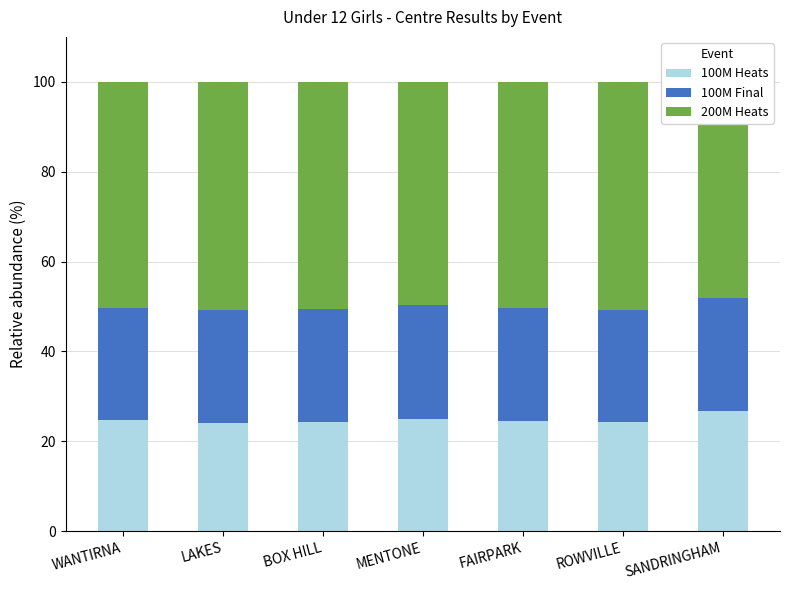

What is the minimum value shown in the chart?

24.2